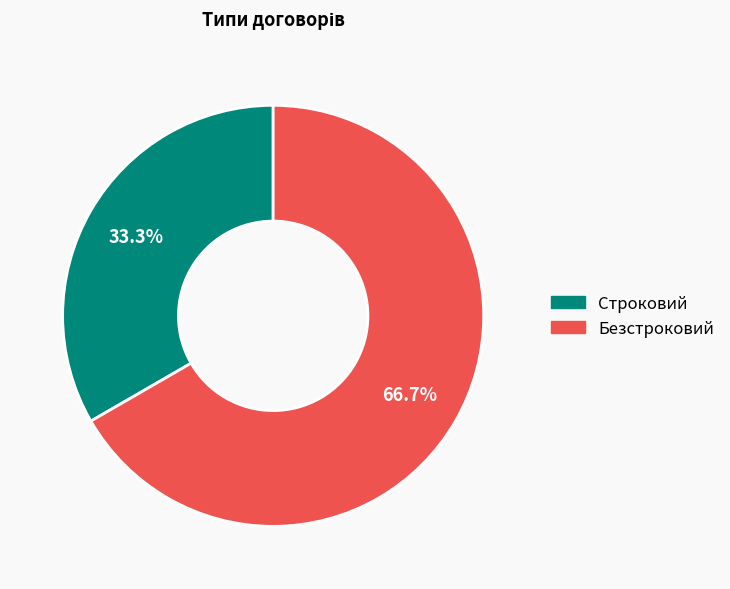

How many segments does this pie chart have?

2